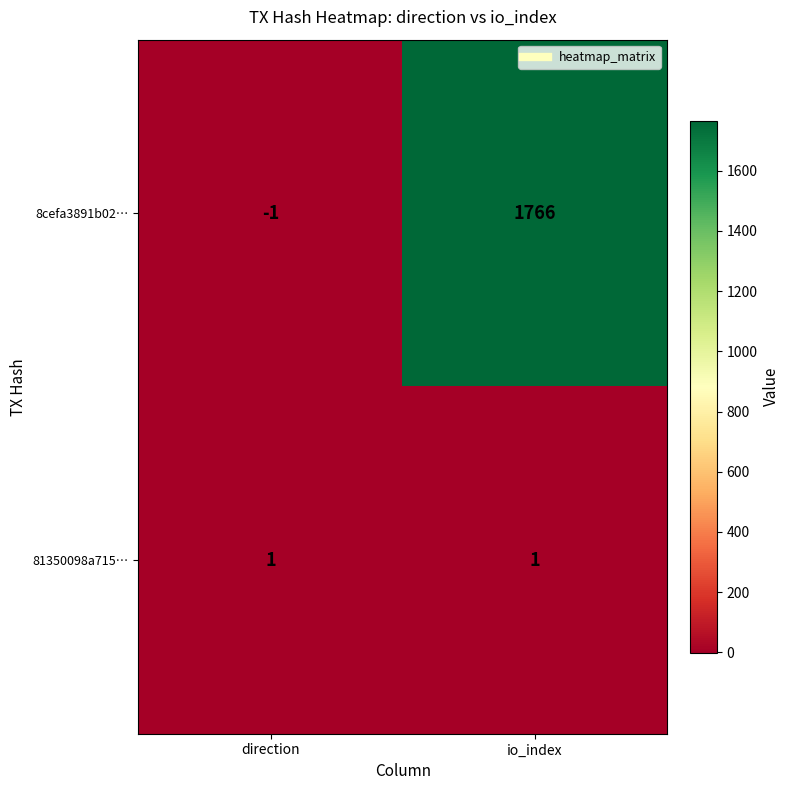

The 8cefa3891b02… series shows -1 at direction. True or false?

True